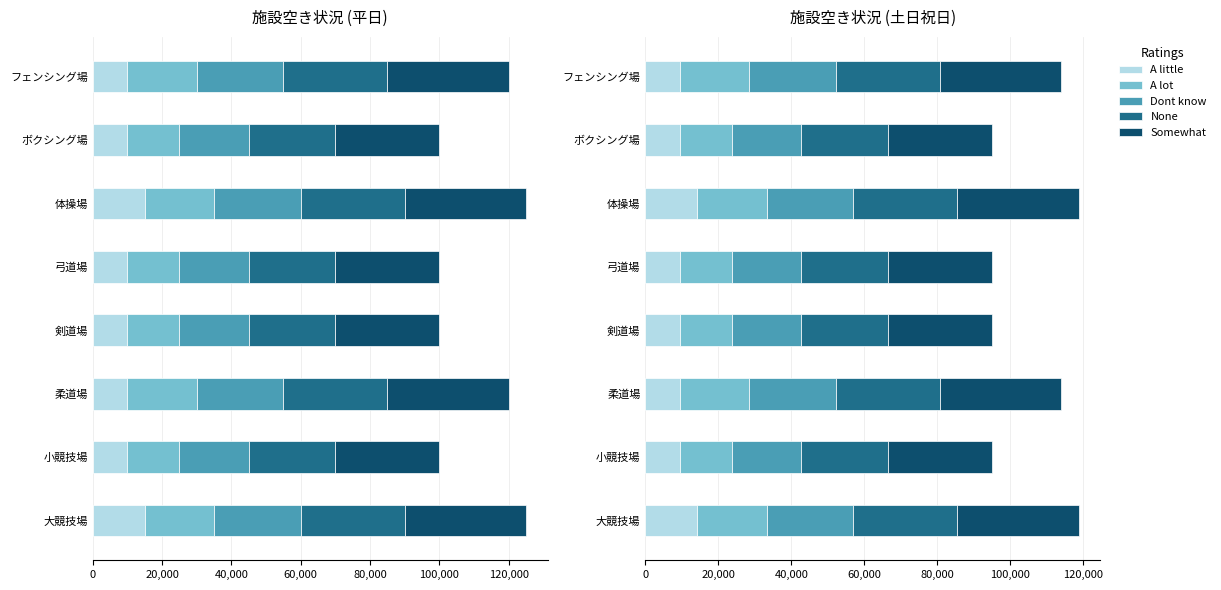

List the series in order of their overall mean, lowest first.

A little, A lot, Dont know, None, Somewhat